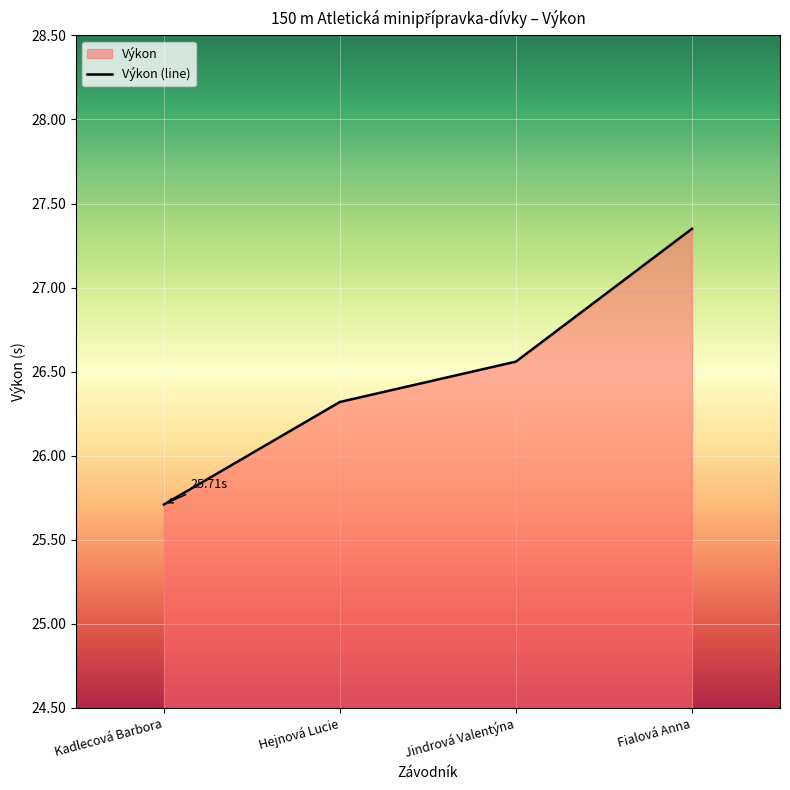

Where does the data first go above 26?

Hejnová Lucie